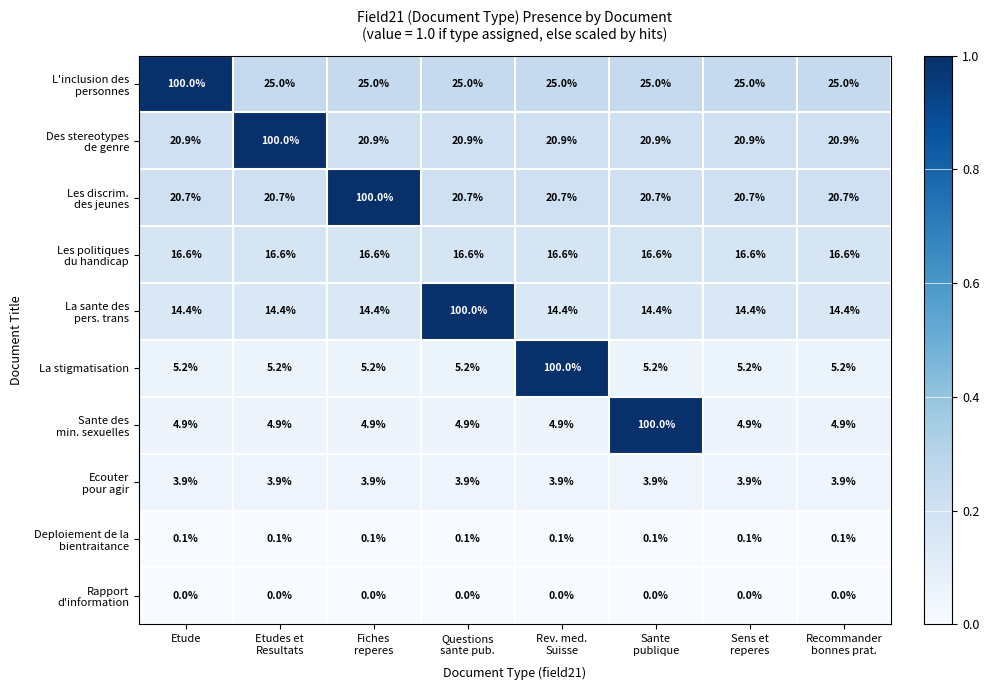

At how many categories does at least one series exceed 53?

6